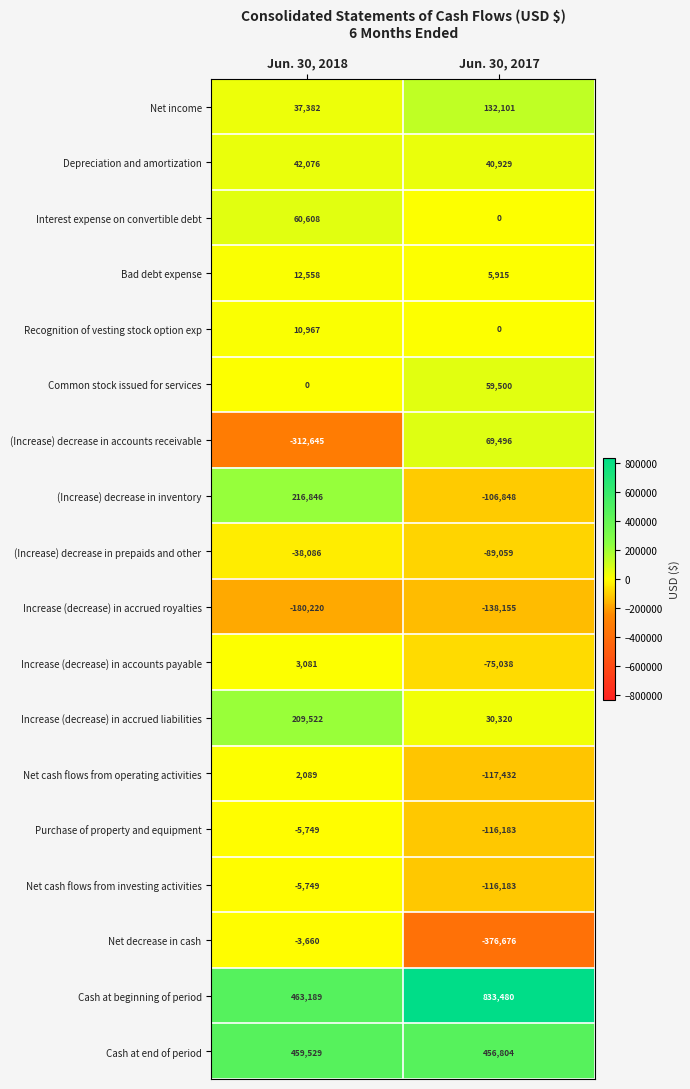

The Net cash flows from investing activities series shows -5749 at Jun. 30, 2018. True or false?

True